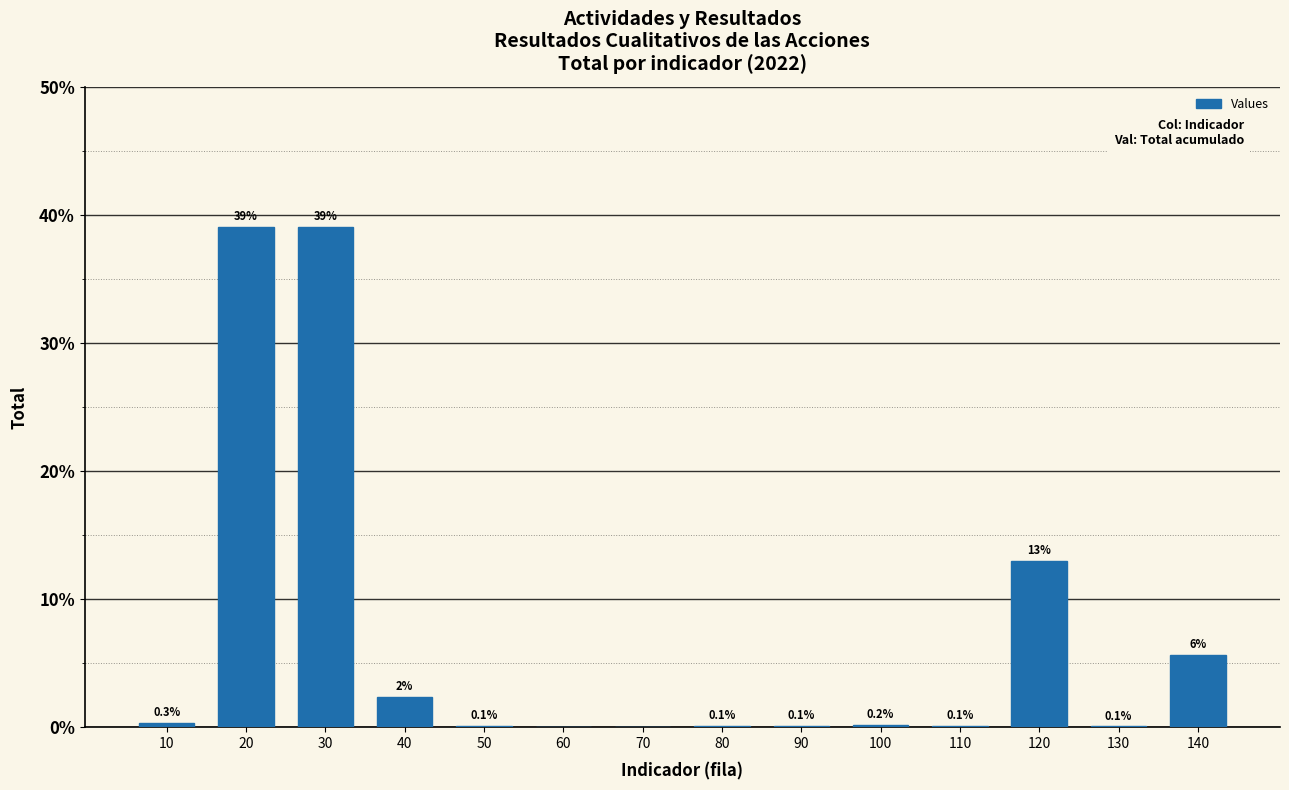

Between 30 and 50, which is larger?

30